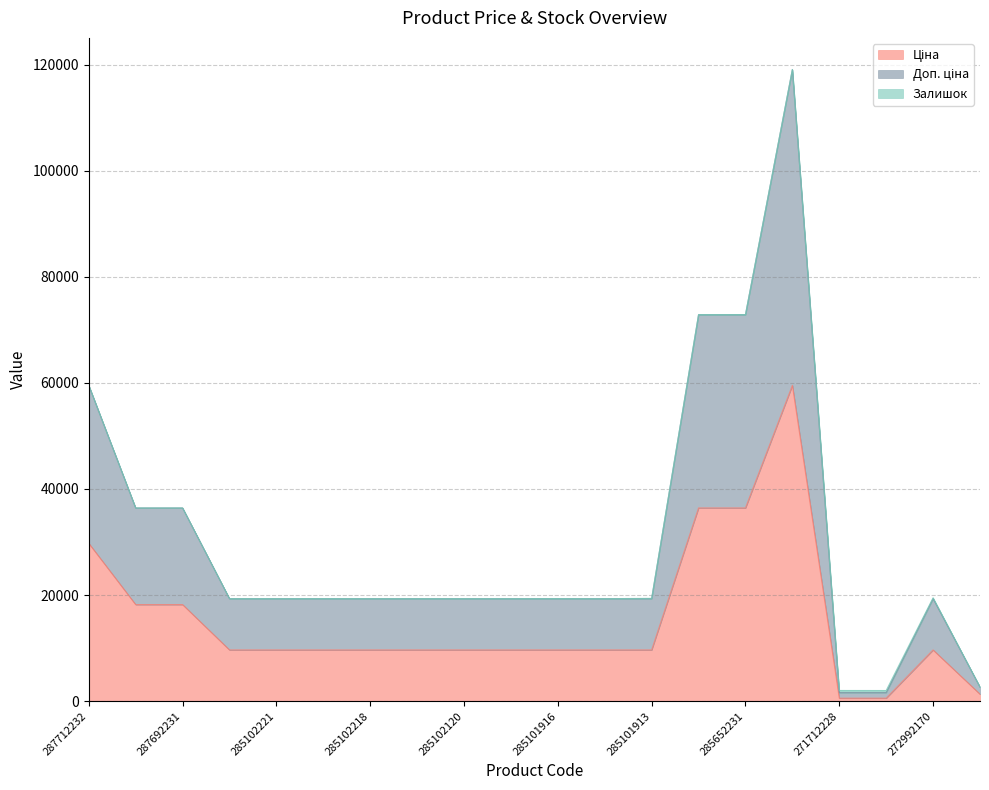

Which category has the lowest value in the Доп. ціна series?

271712227